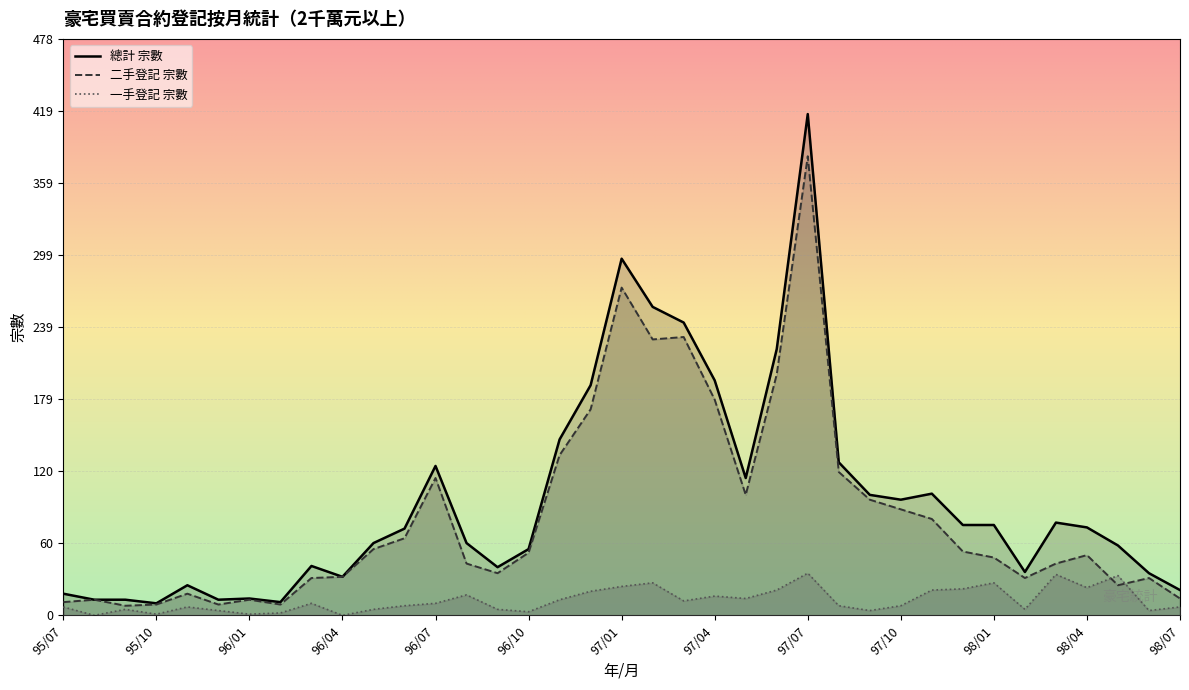

Which label corresponds to the largest value in the chart?

97/07